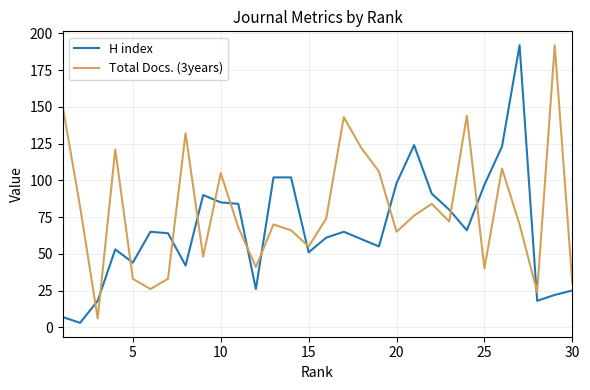

Rank the series by their average value, from lowest to highest.

H index, Total Docs. (3years)